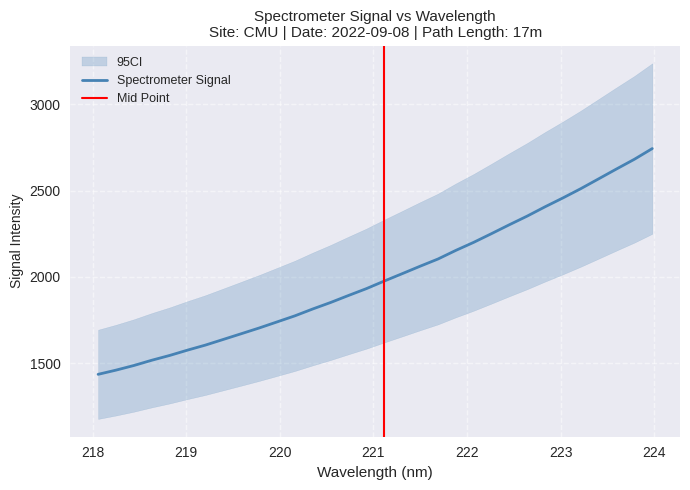

What is the maximum value shown in the chart?

2743.3